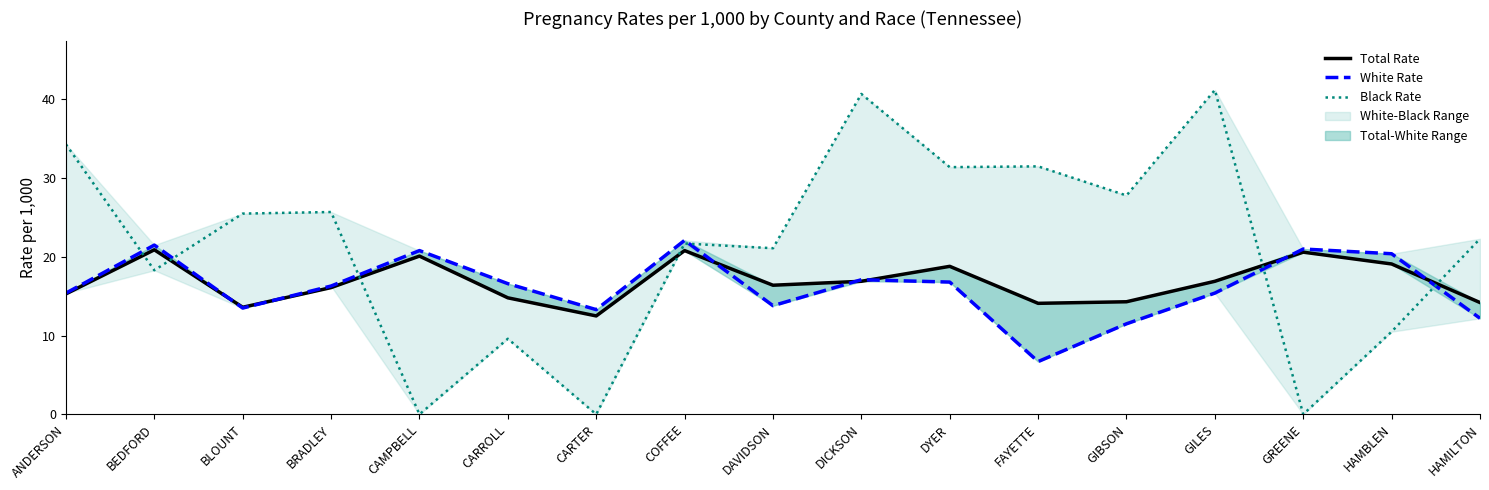

At which category is the sum across all series the highest?

DICKSON